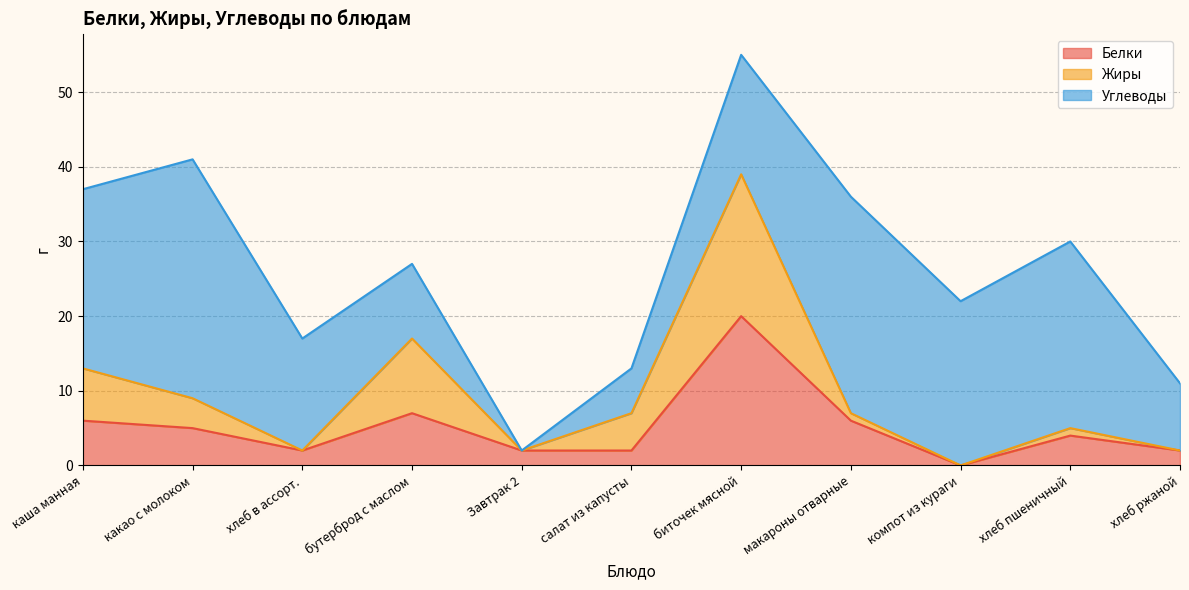

True or false: Жиры has more than 0 points higher than both neighbors.

True